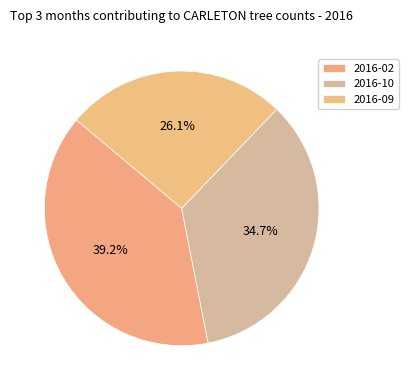

How many segments does this pie chart have?

3